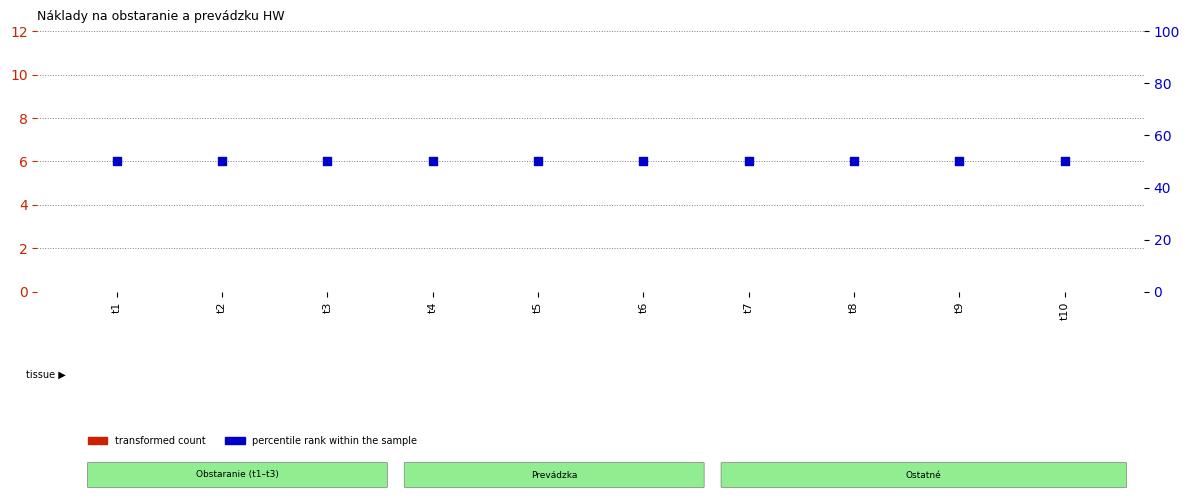

At how many categories does at least one series exceed 7?

10